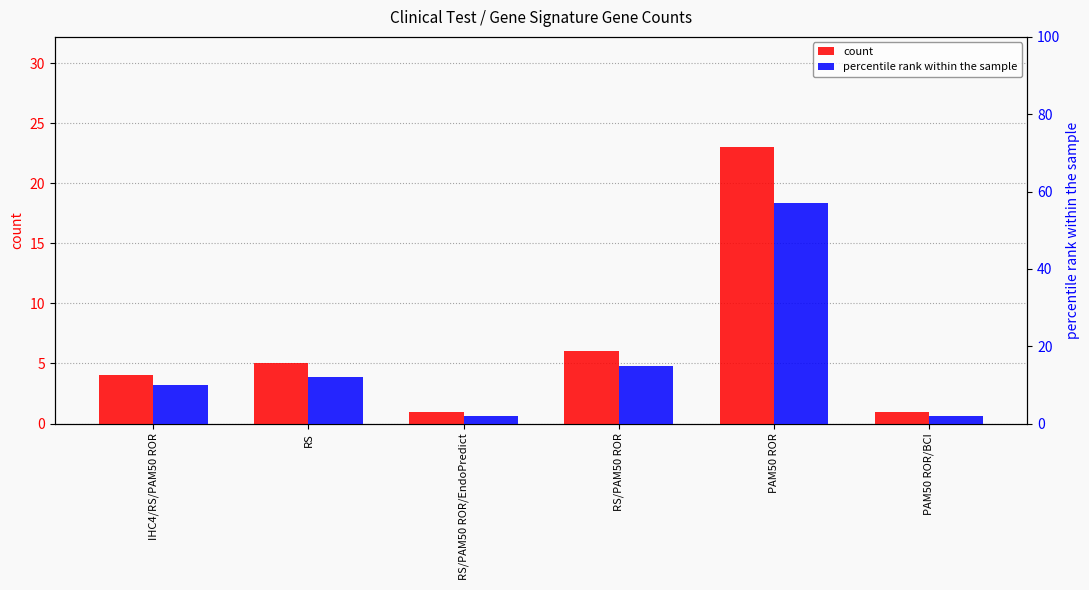

Reading left to right, list all the values displayed in this chart.

count: IHC4/RS/PAM50 ROR=4	RS=5	RS/PAM50 ROR/EndoPredict=1	RS/PAM50 ROR=6	PAM50 ROR=23	PAM50 ROR/BCI=1
percentile rank within the sample: IHC4/RS/PAM50 ROR=10	RS=12	RS/PAM50 ROR/EndoPredict=2	RS/PAM50 ROR=15	PAM50 ROR=57	PAM50 ROR/BCI=2